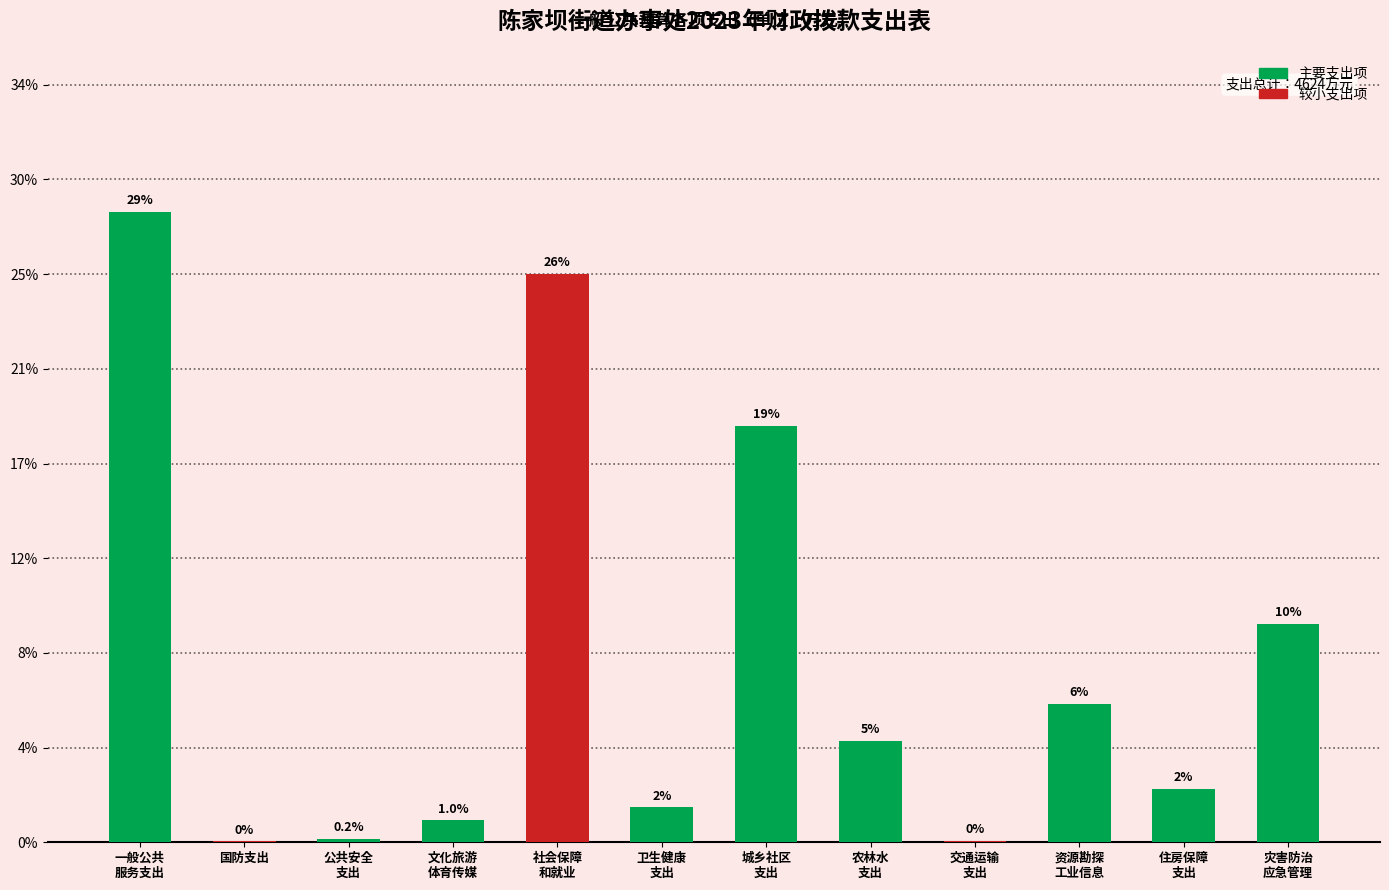

At which category does the chart reach its peak across all series?

一般公共
服务支出